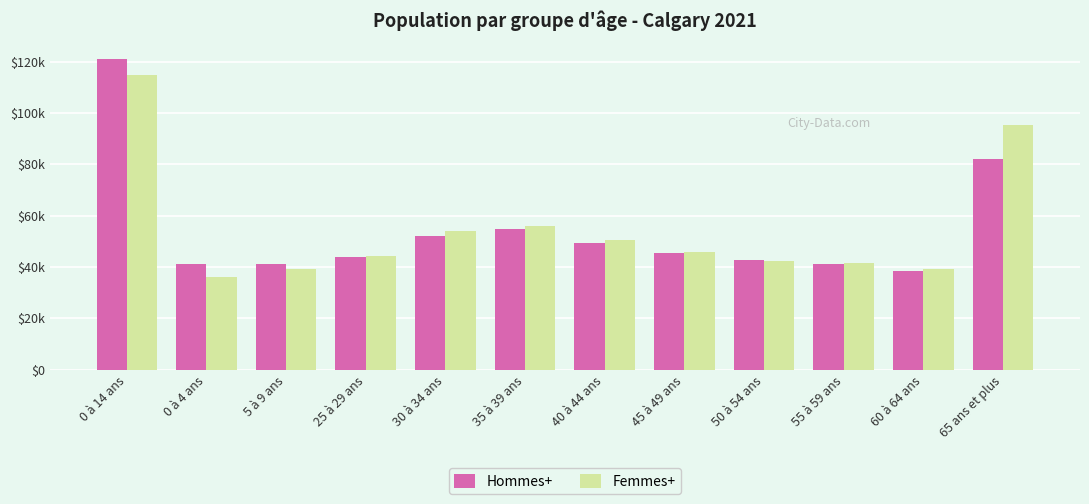

What is the difference between the Femmes+ values at 40 à 44 ans and 25 à 29 ans?

6135